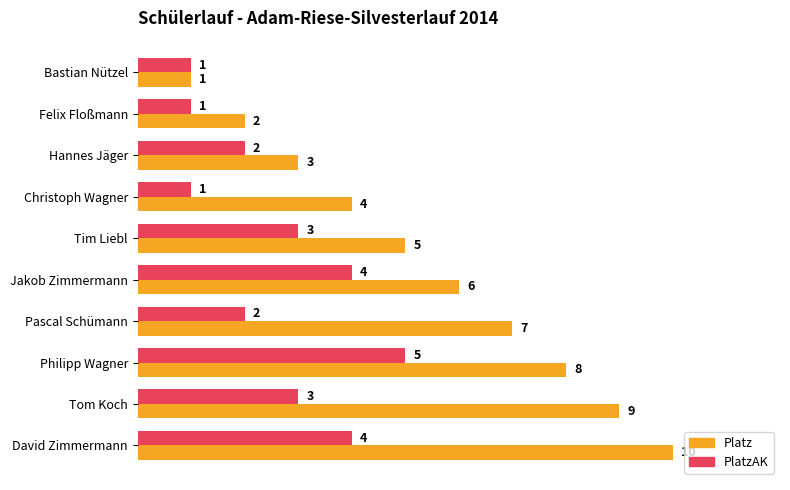

Which series changed the most between Felix Floßmann and Jakob Zimmermann?

Platz